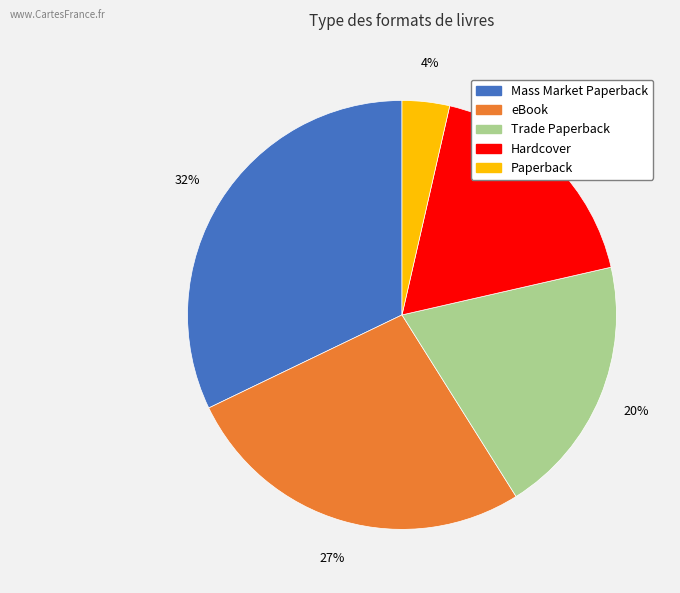

Which category has the biggest portion of the pie?

Mass Market Paperback